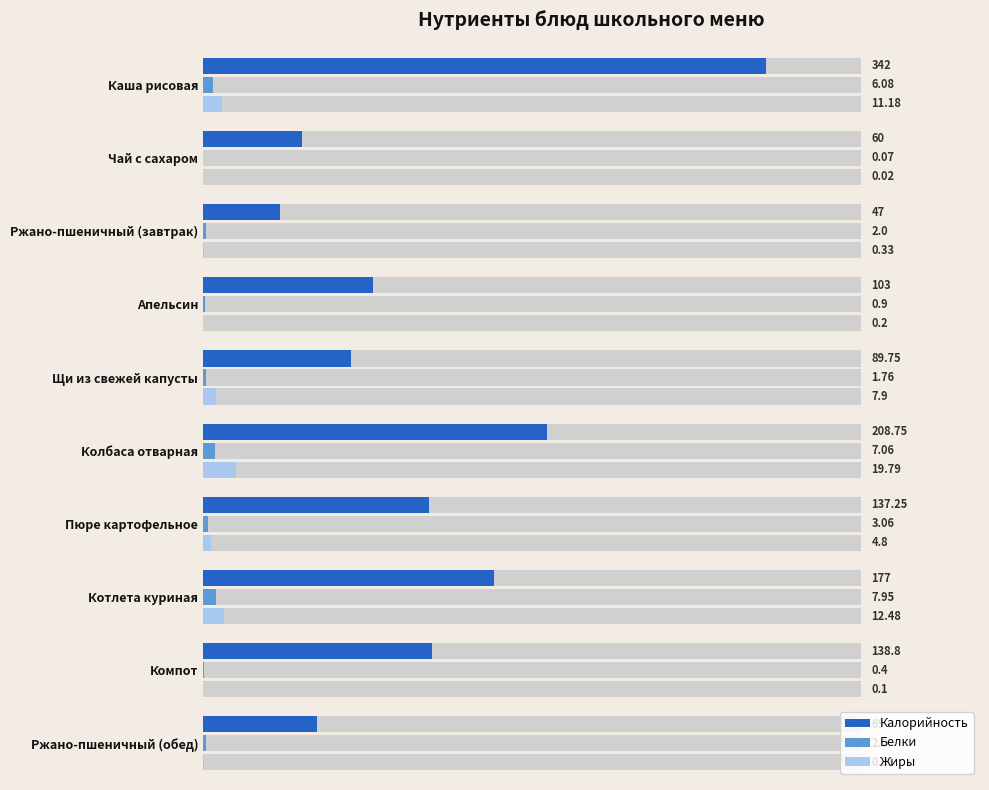

Rank the categories by Белки value from lowest to highest.

Чай с сахаром, Компот, Апельсин, Щи из свежей капусты, Ржано-пшеничный (завтрак), Ржано-пшеничный (обед), Пюре картофельное, Каша рисовая, Колбаса отварная, Котлета куриная